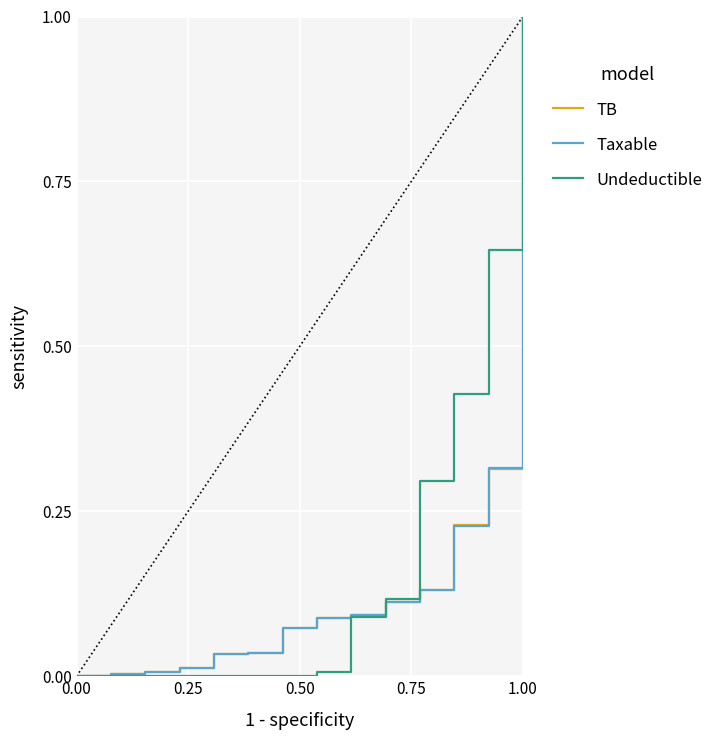

True or false: Undeductible and TB cross at least once.

True